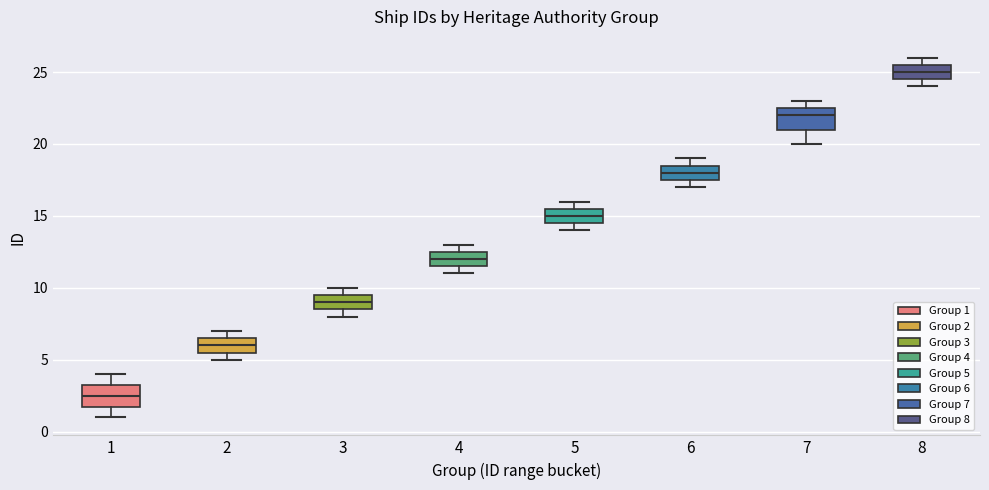

Which box's median line is the lowest?

1